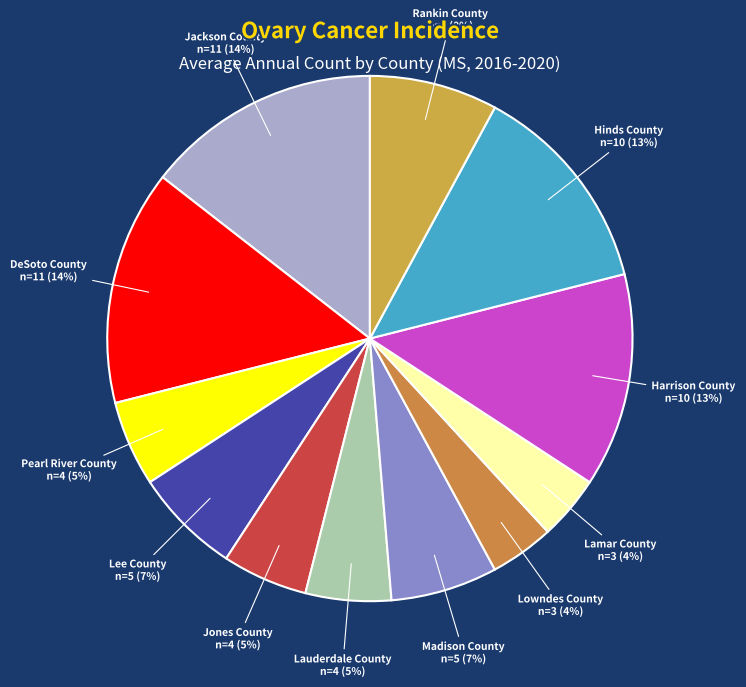

Does any single category account for the majority?

No